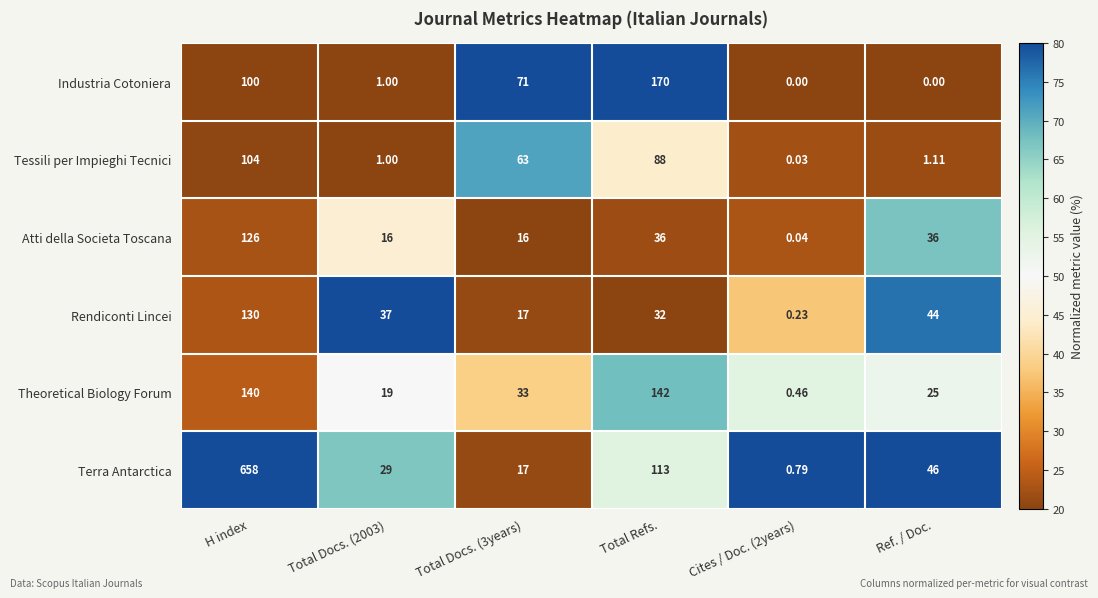

At which label does Terra Antarctica first exceed 46?

H index